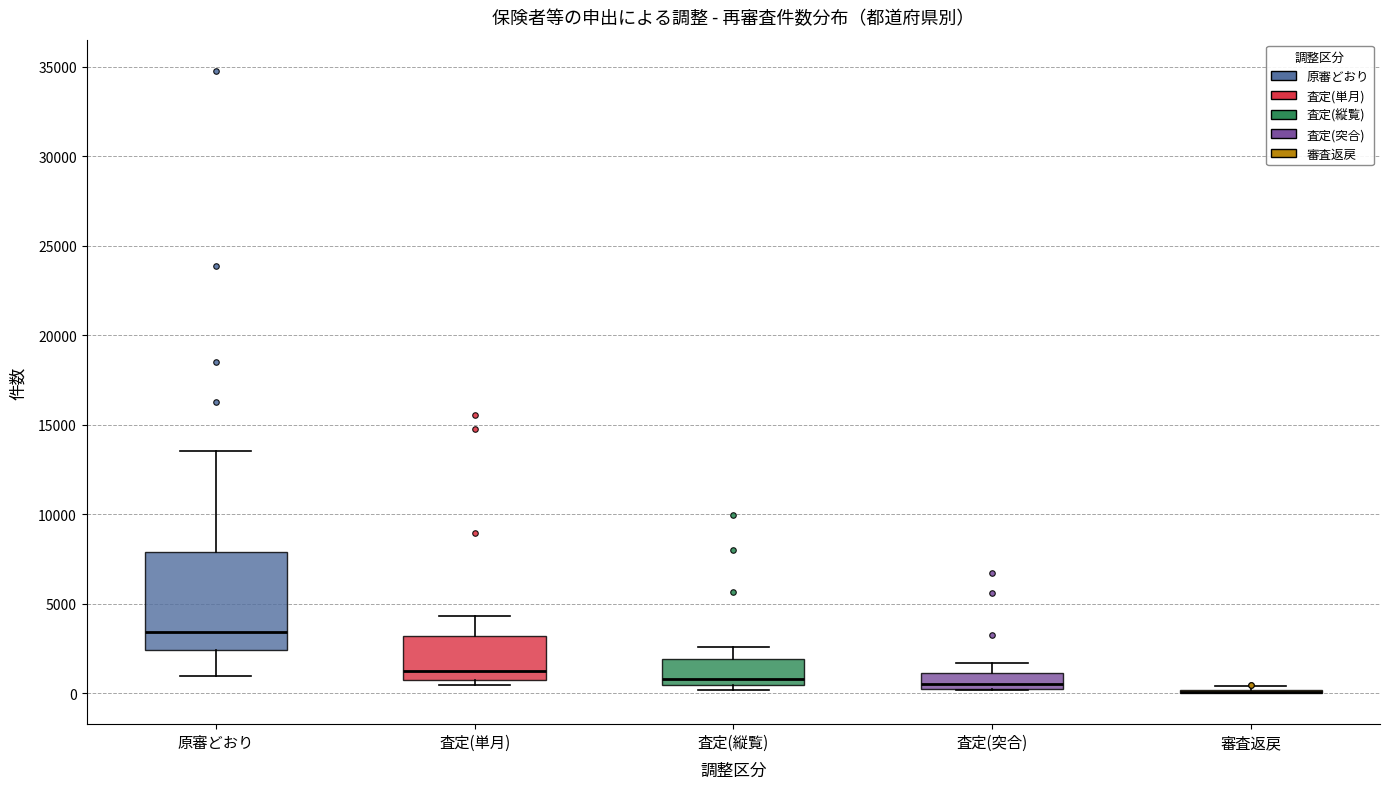

Where is the lower edge of the box for 査定(縦覧) on the y-axis? The values are not printed on the chart, so give them approximately, as read against the axis.

500